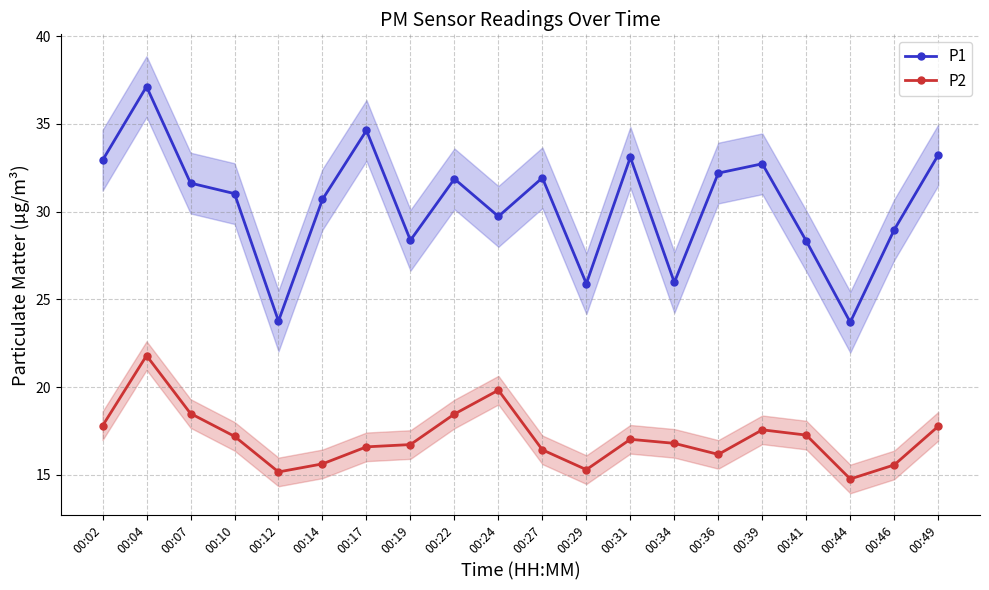

How many interior local peaks does the P1 series have?

6